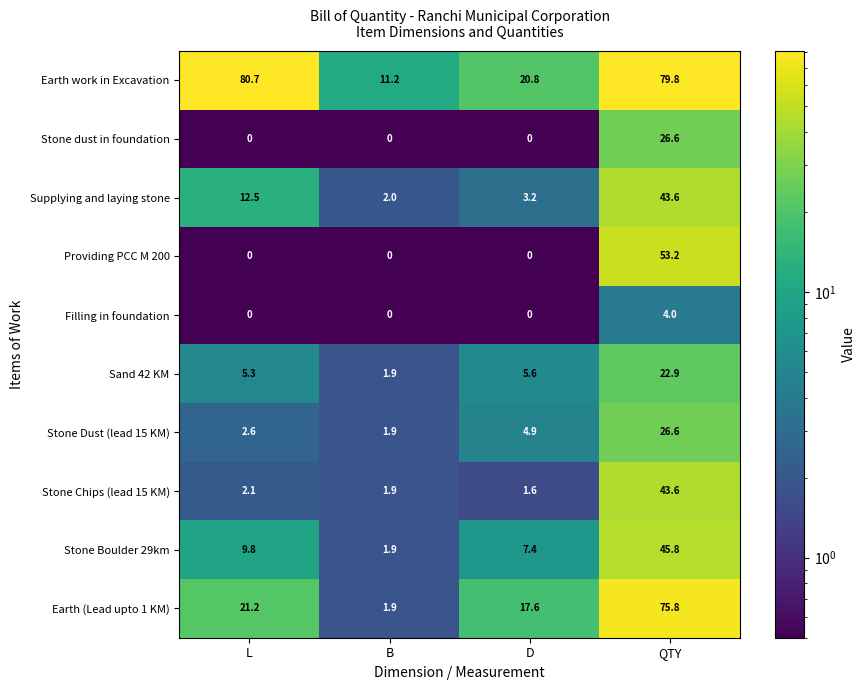

What is the maximum value for Earth (Lead upto 1 KM)?

75.8